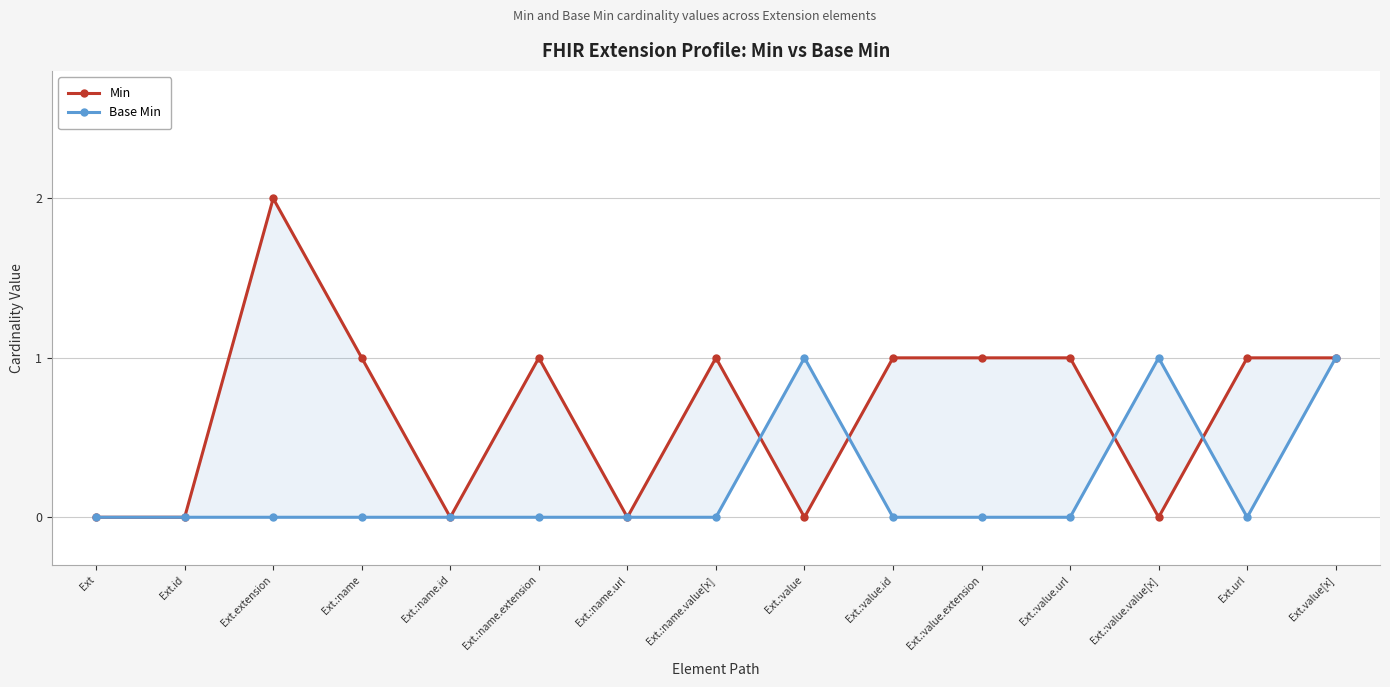

Is it true that Base Min equals 0 at Ext.:name?

True